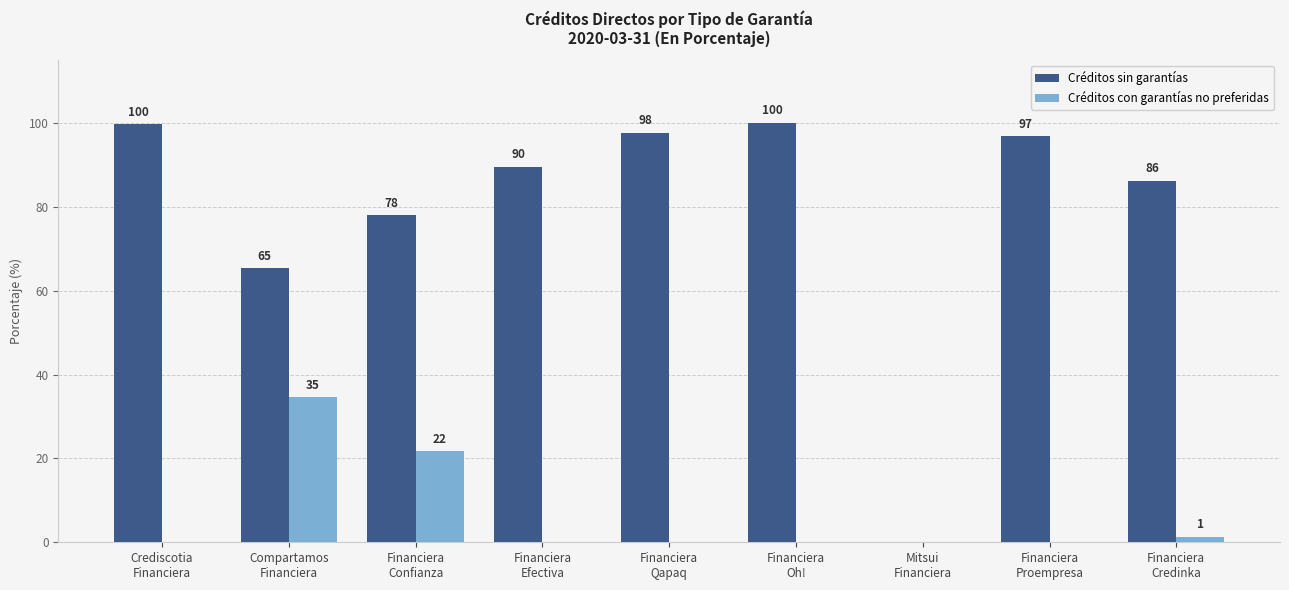

Does the chart contain stacked bars?

No